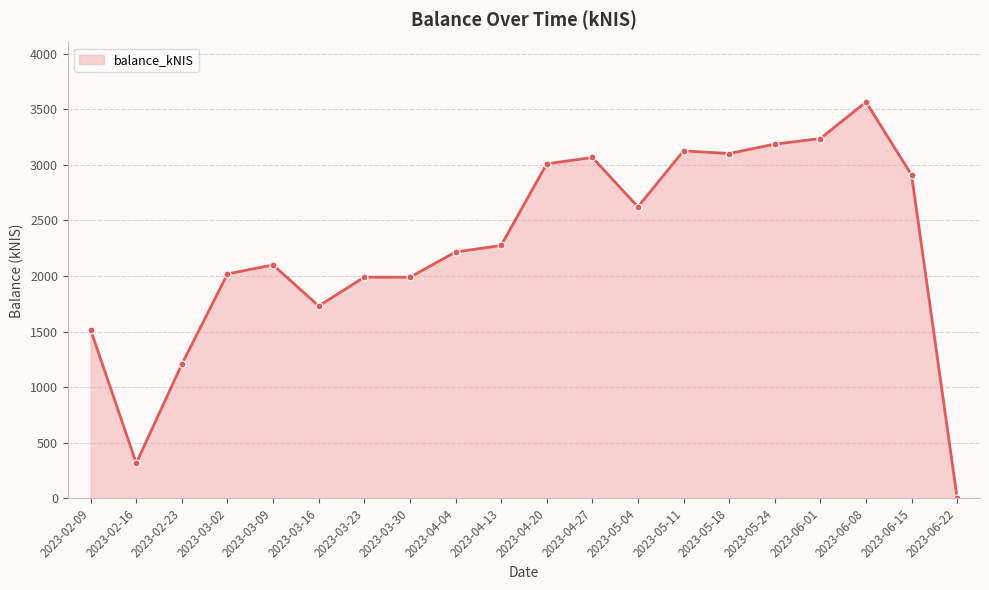

Count the number of categories in the chart.

20